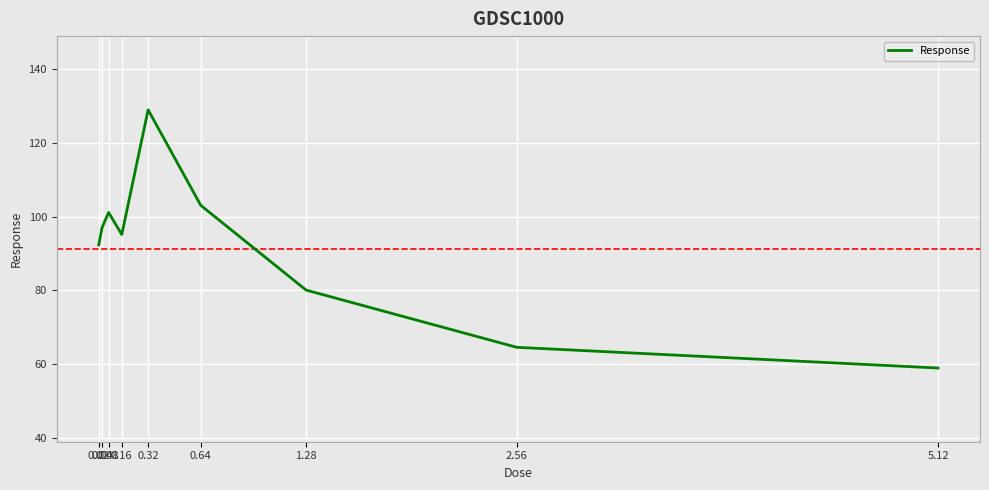

How many values are below 95?

4